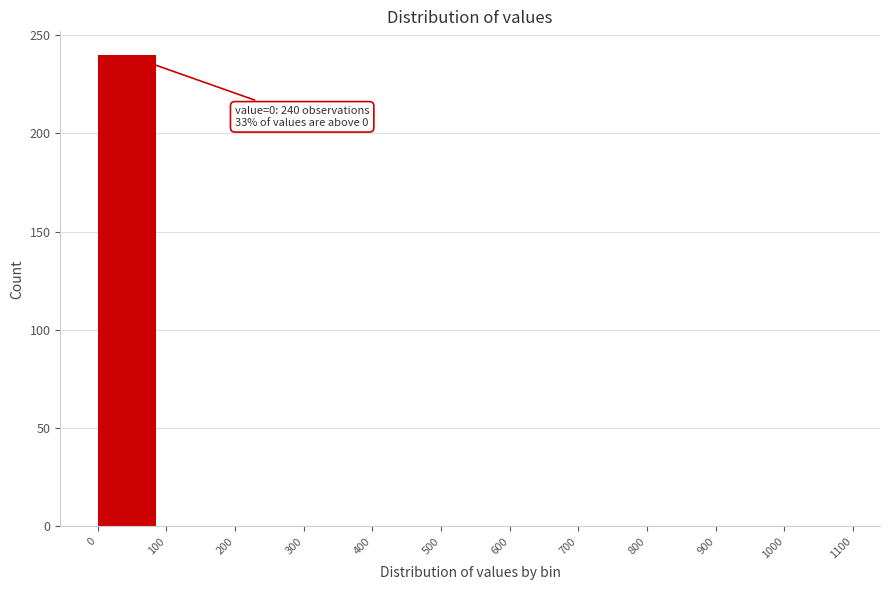

Over which range of the x-axis is the bar tallest?

0 to 100